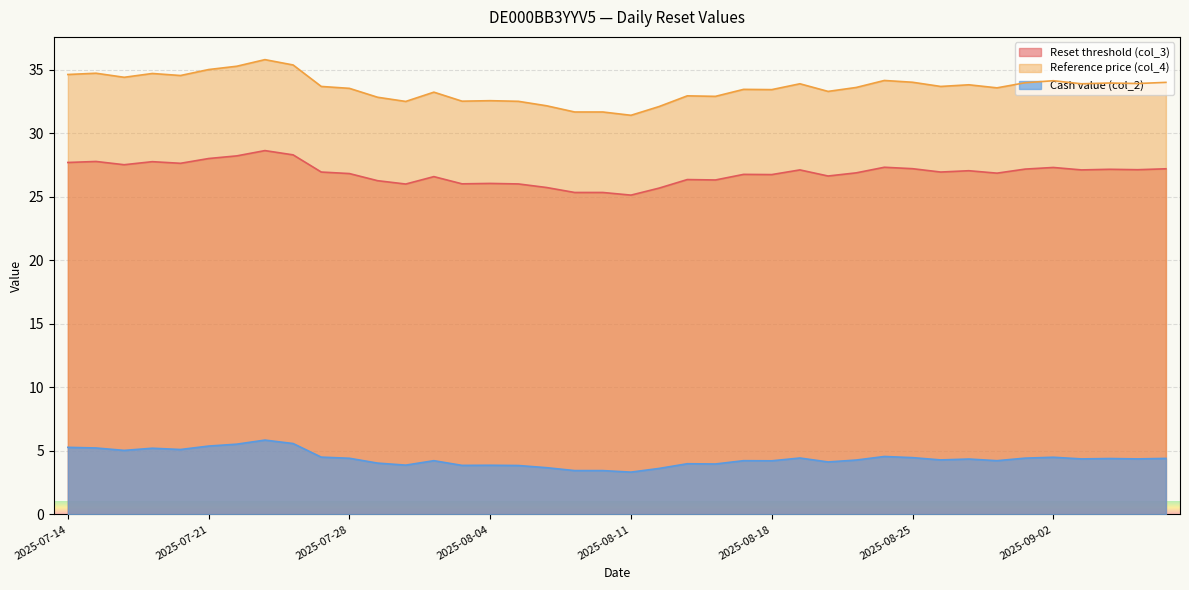

The Cash value (col_2) series shows 4.1 at 2025-08-20. True or false?

True